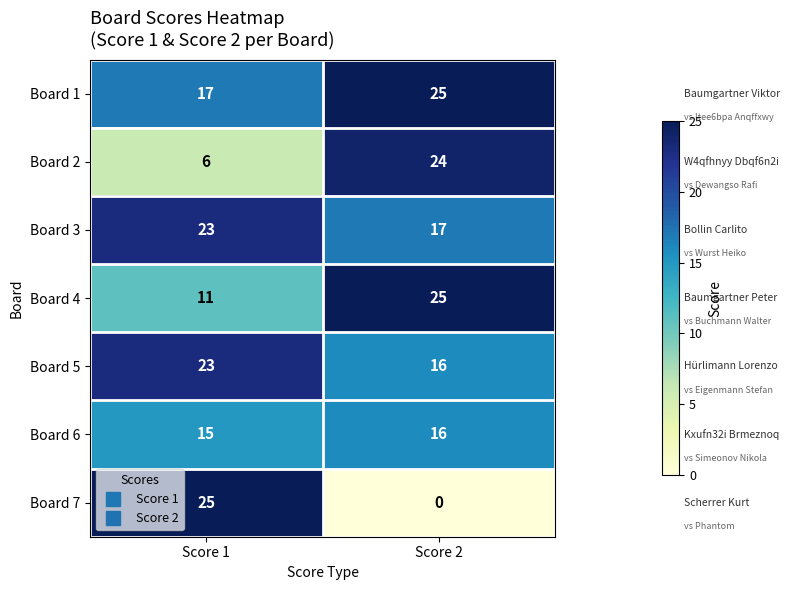

The Board 4 series shows 37 at Score 2. True or false?

False